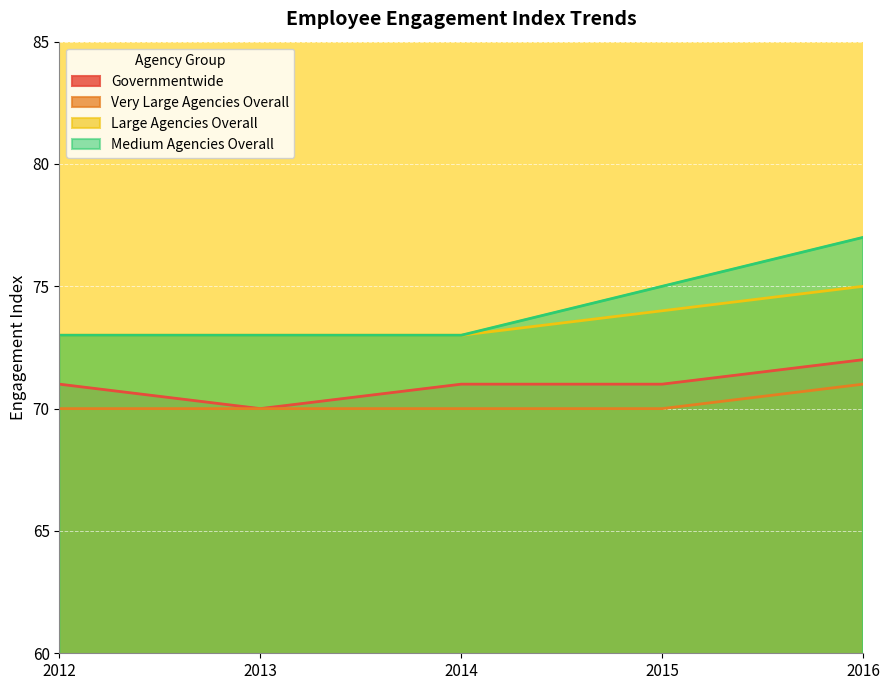

Reading left to right, what are all the values shown in this chart?

Governmentwide: 2012=71	2013=70	2014=71	2015=71	2016=72
Very Large Agencies Overall: 2012=70	2013=70	2014=70	2015=70	2016=71
Large Agencies Overall: 2012=73	2013=73	2014=73	2015=74	2016=75
Medium Agencies Overall: 2012=73	2013=73	2014=73	2015=75	2016=77